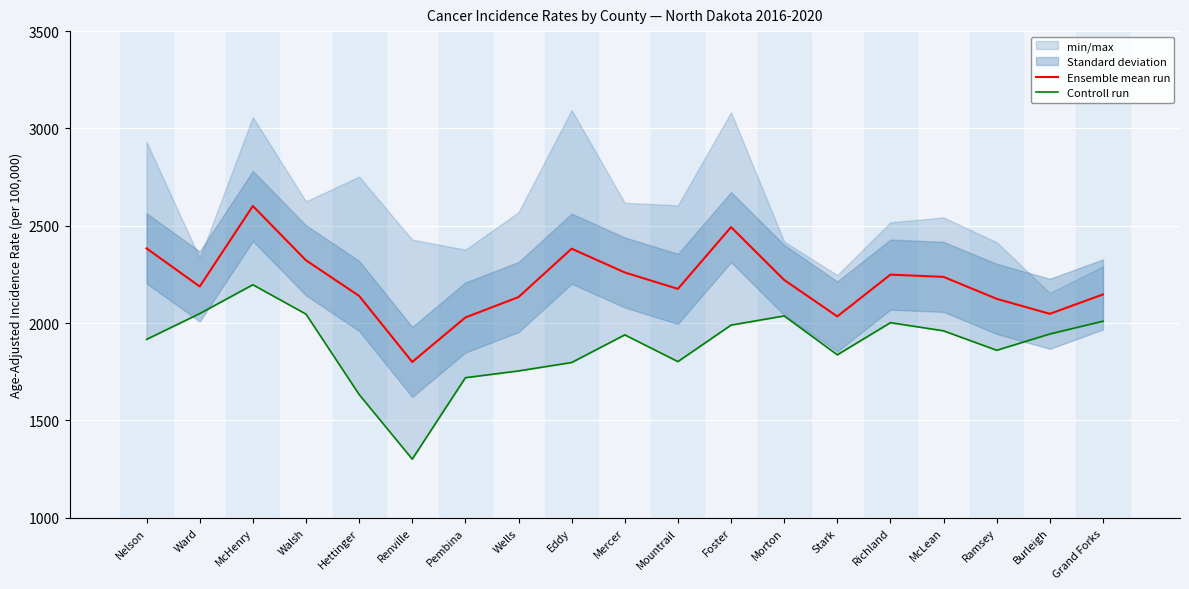

What is the value of the Controll run point at the 17th from the left?

1860.4